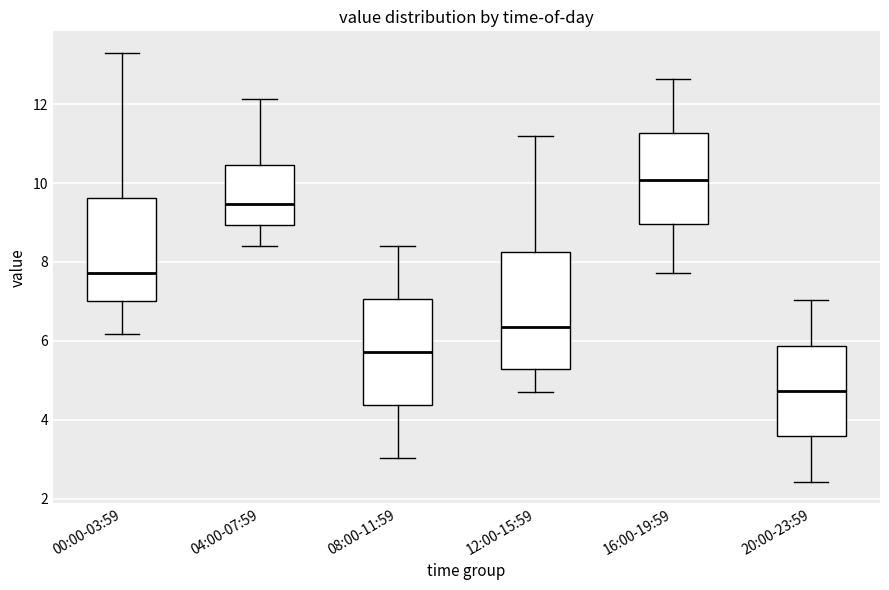

Where does the upper whisker of the box for 08:00-11:59 end on the y-axis? The values are not printed on the chart, so give them approximately, as read against the axis.

8.4